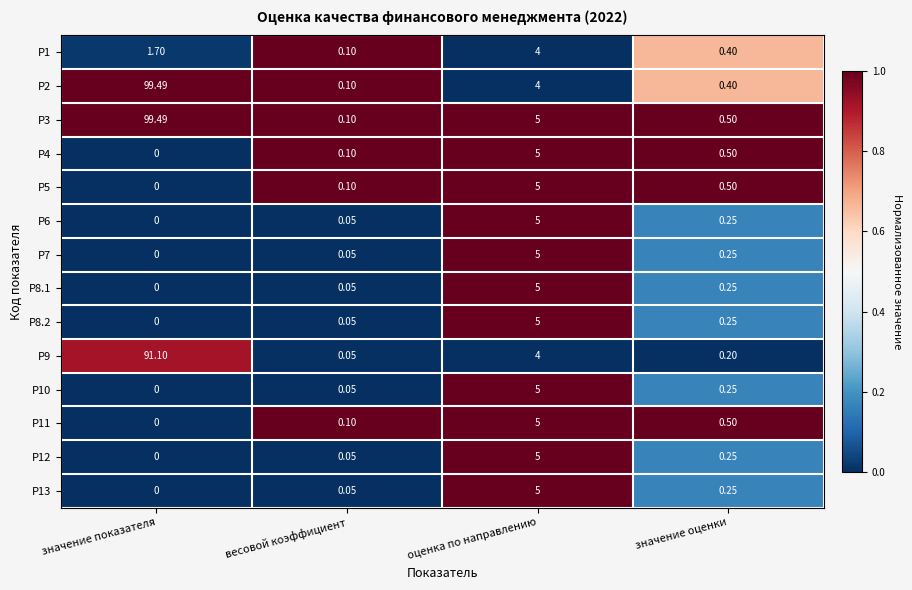

Which series changed the most between значение показателя and оценка по направлению?

Р2